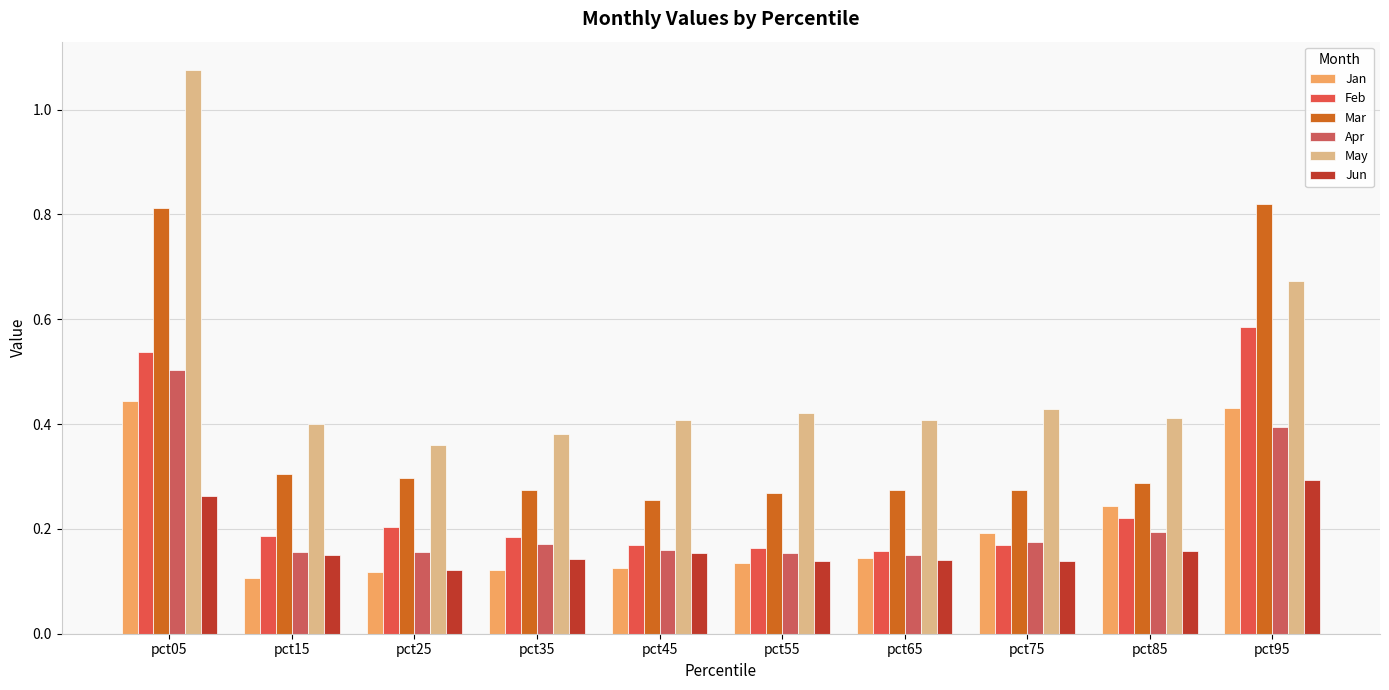

How many Jun values are between 0 and 1?

10